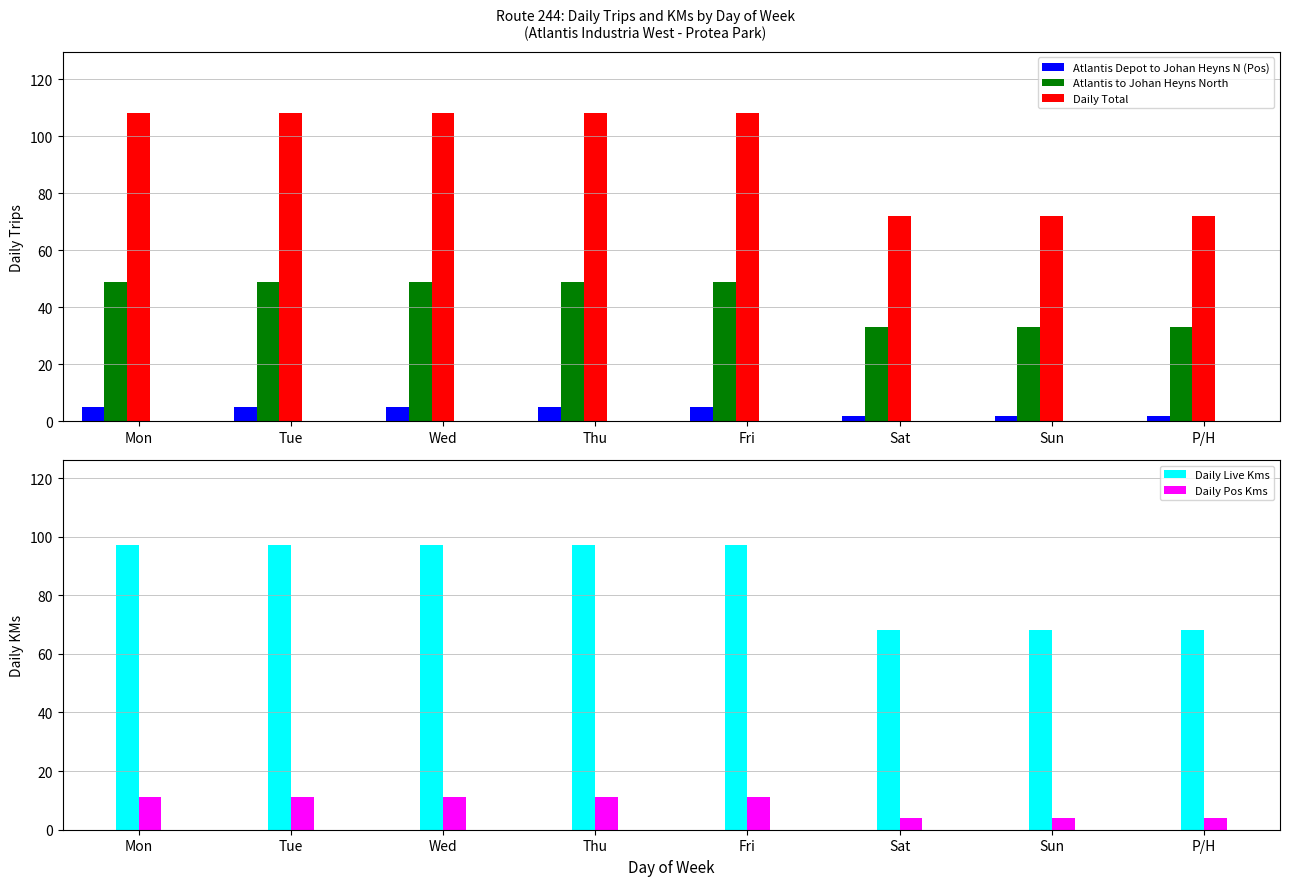

How many groups of bars are there?

8